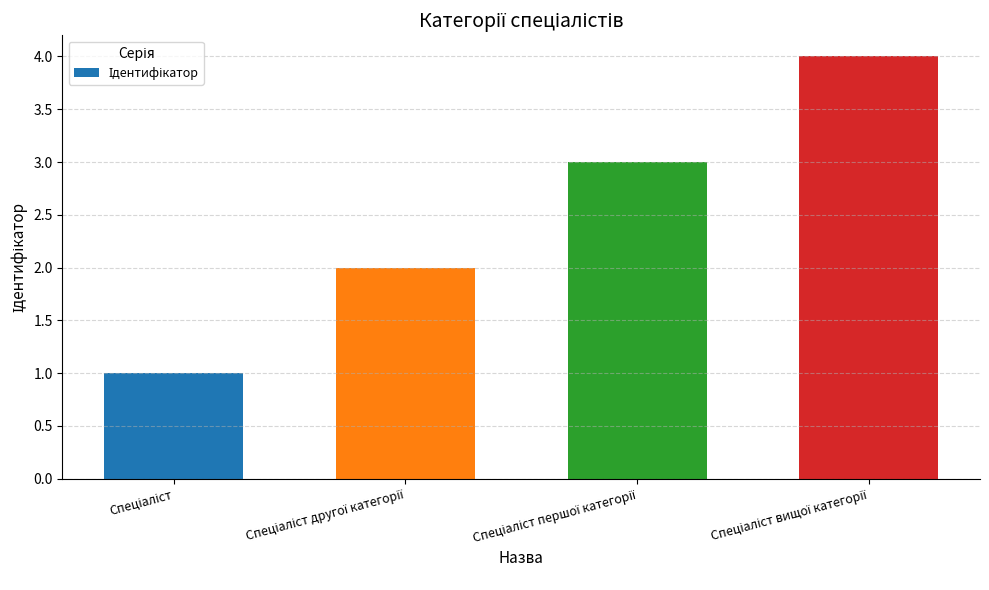

Count the number of categories in the chart.

4